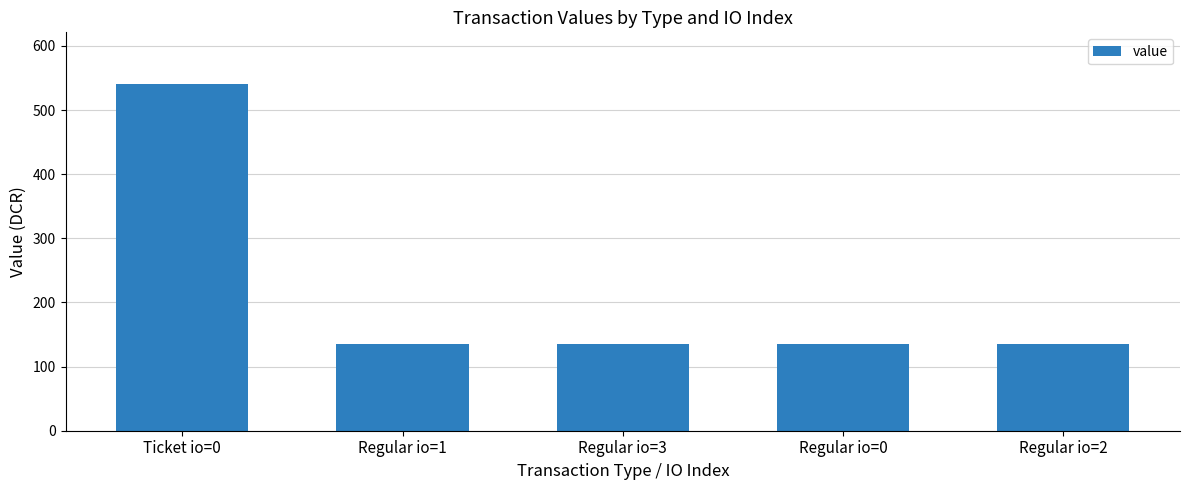

Approximately how many times larger is the value at Regular io=0 compared to Regular io=2?

1.0